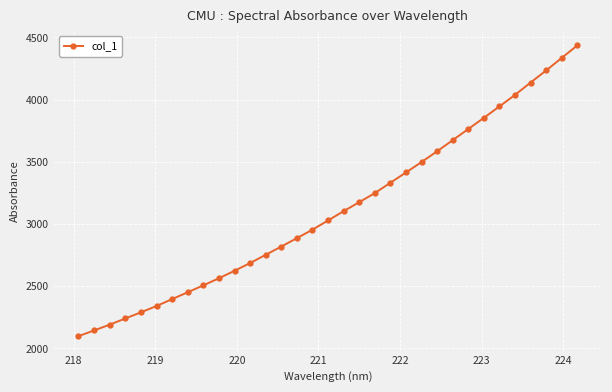

What is the value of the 30th point from the left?

4136.3